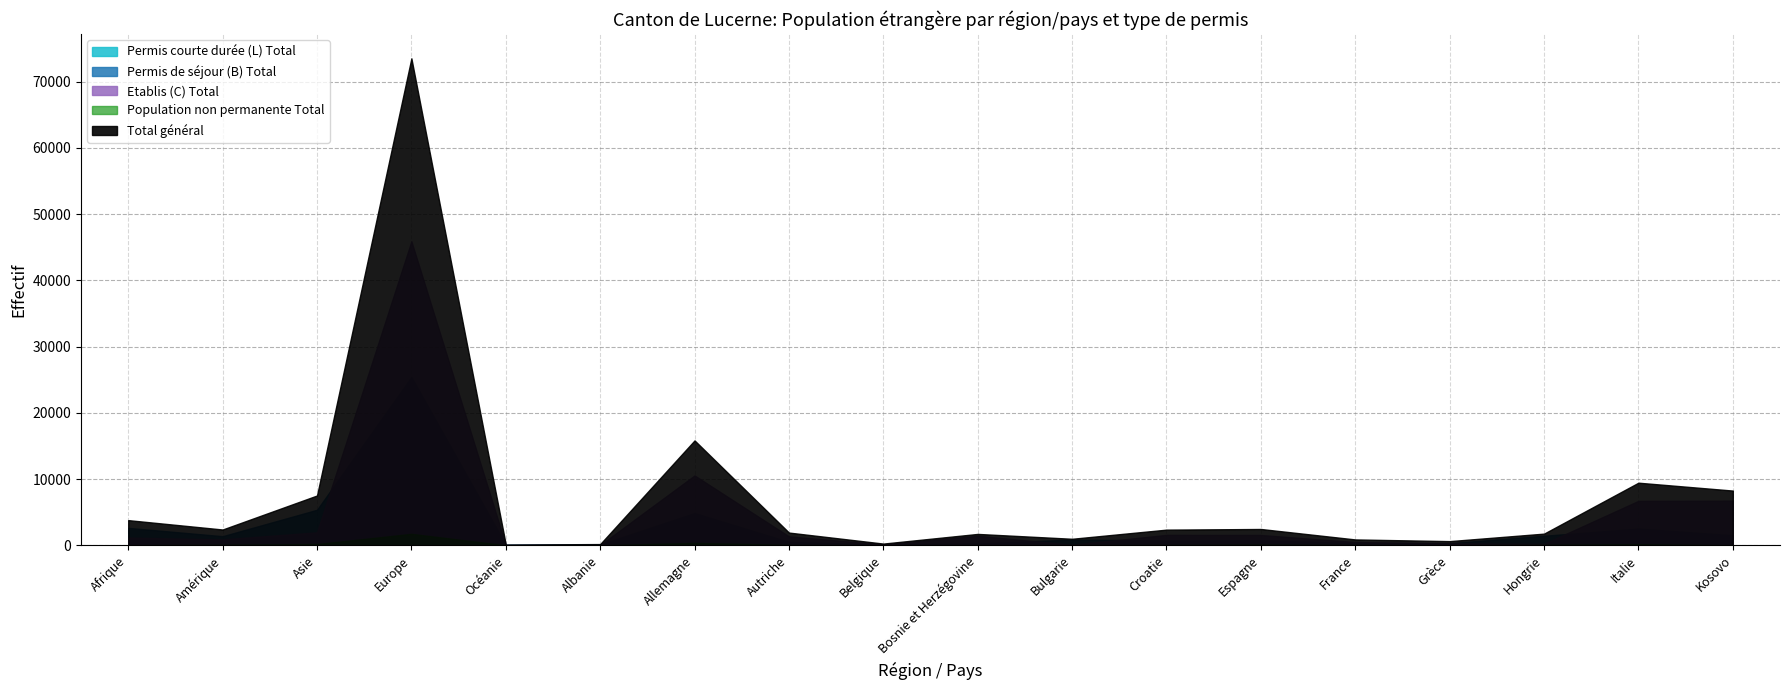

What is the spread (max minus min) of values at Grèce?

623